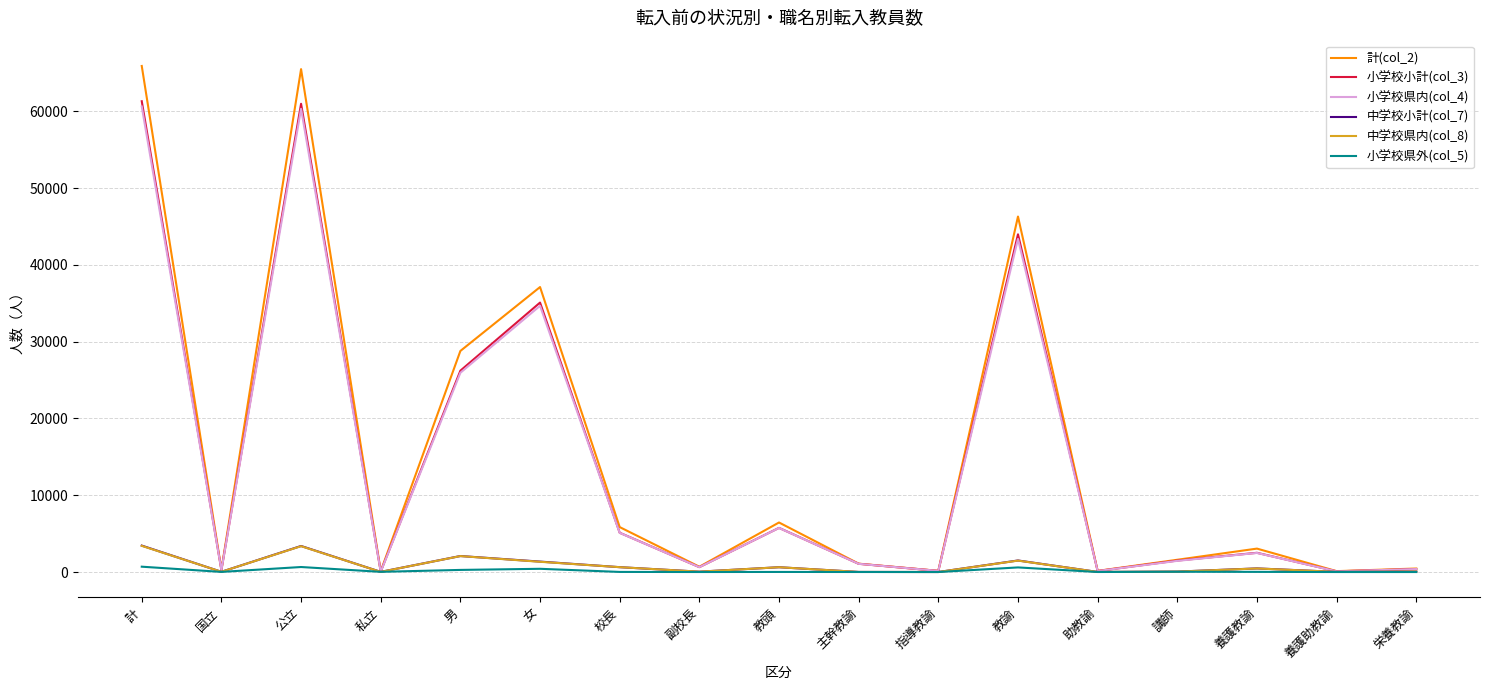

The 小学校県内(col_4) series shows 76898 at 教諭. True or false?

False